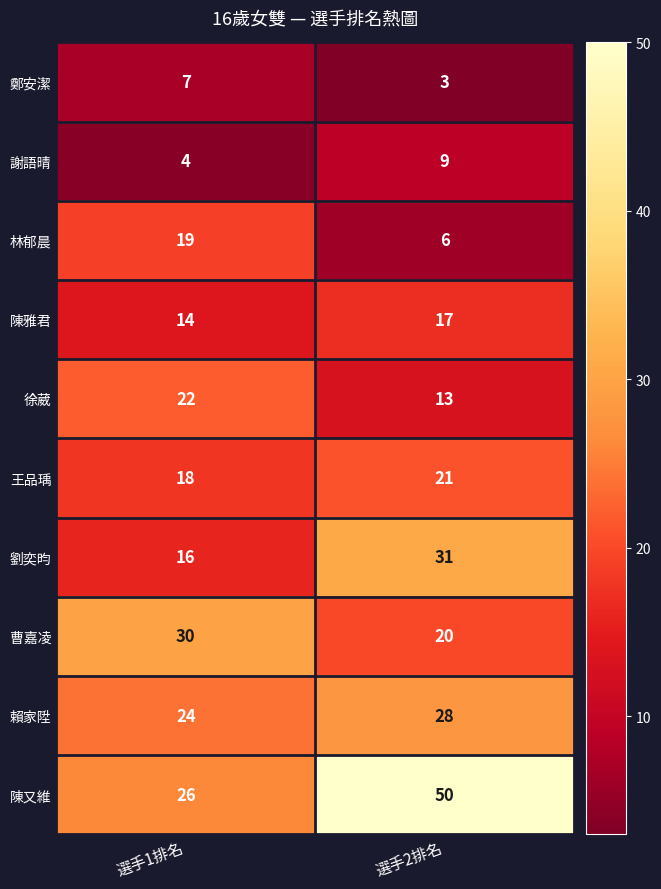

What is the difference between the highest and lowest values at 選手1排名?

26